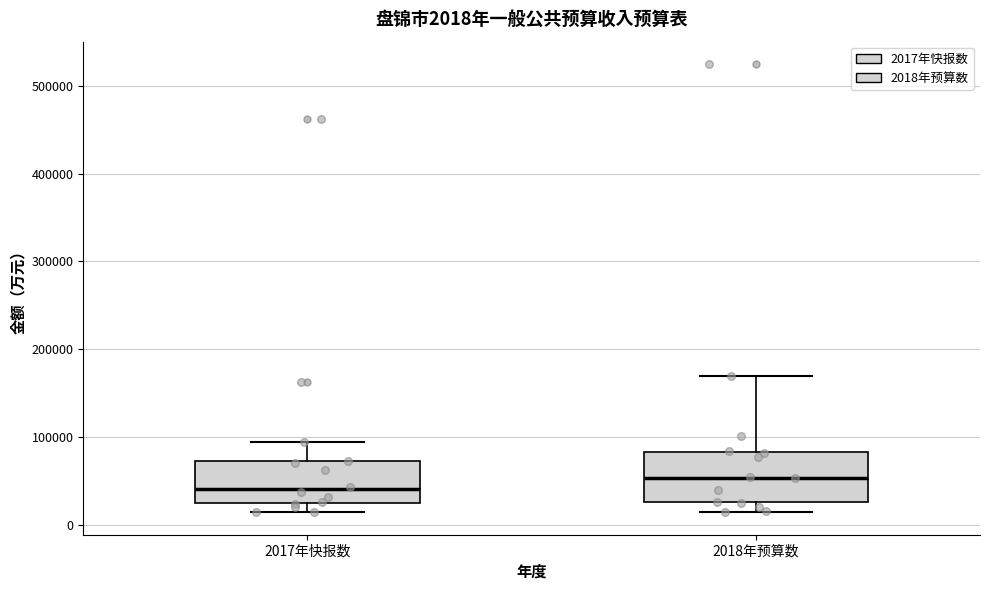

Which box's median line is the highest?

2018年预算数